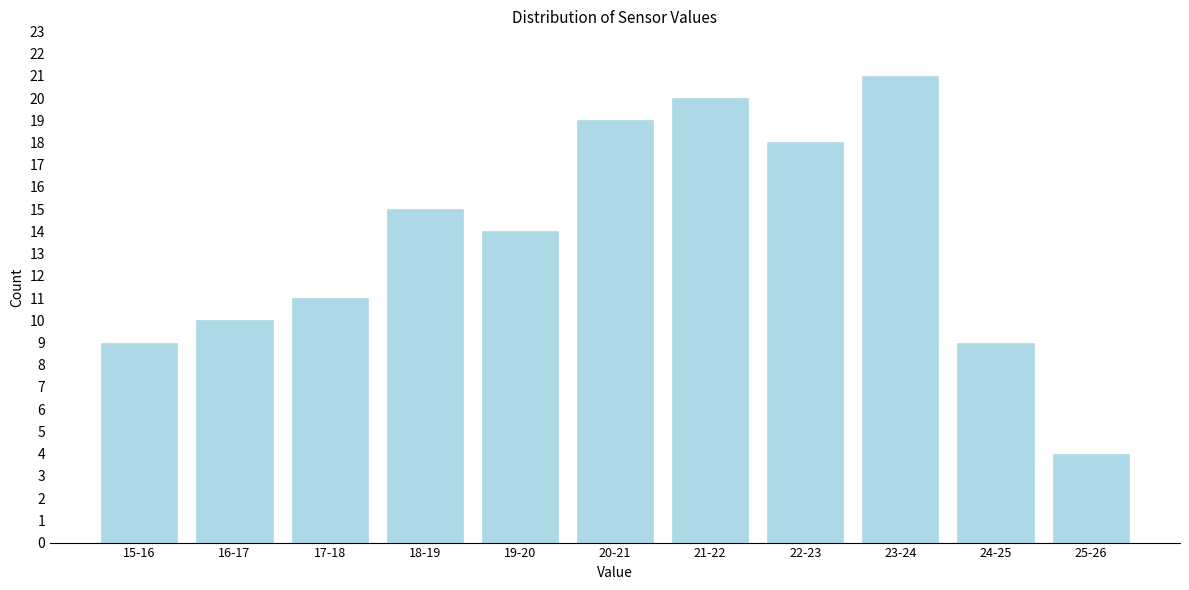

Reading left to right, list all the values displayed in this chart.

15-16=9	16-17=10	17-18=11	18-19=15	19-20=14	20-21=19	21-22=20	22-23=18	23-24=21	24-25=9	25-26=4